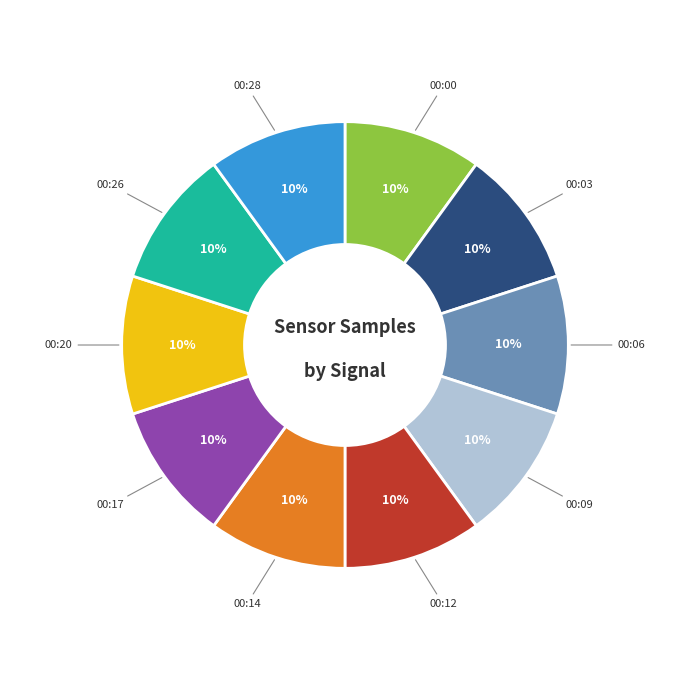

Count the number of slices in the pie.

10